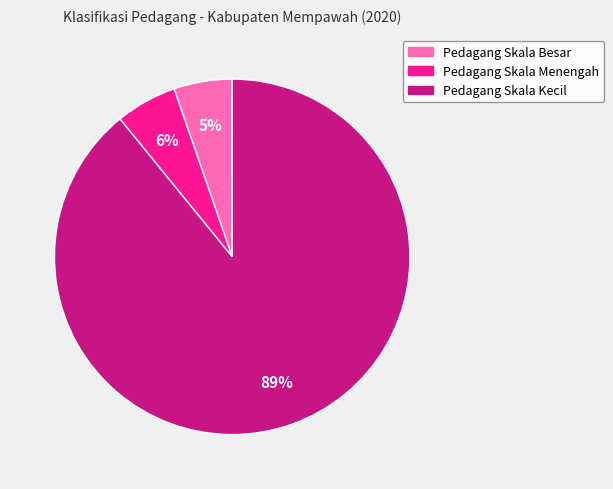

Combined, do Pedagang Skala Kecil and Pedagang Skala Menengah account for over 50%?

Yes